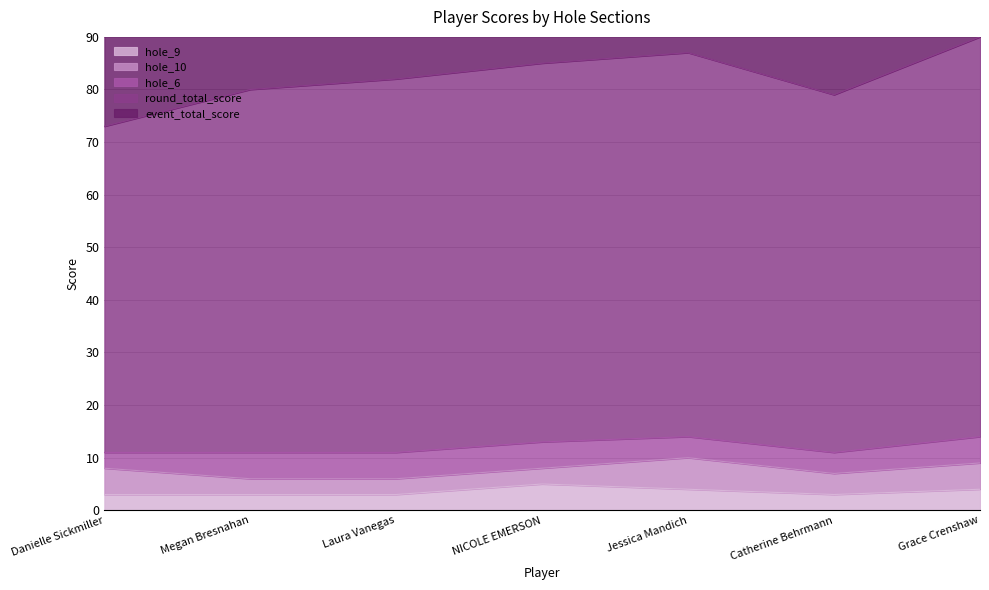

Is it true that hole_9 equals 4 at Jessica Mandich?

True